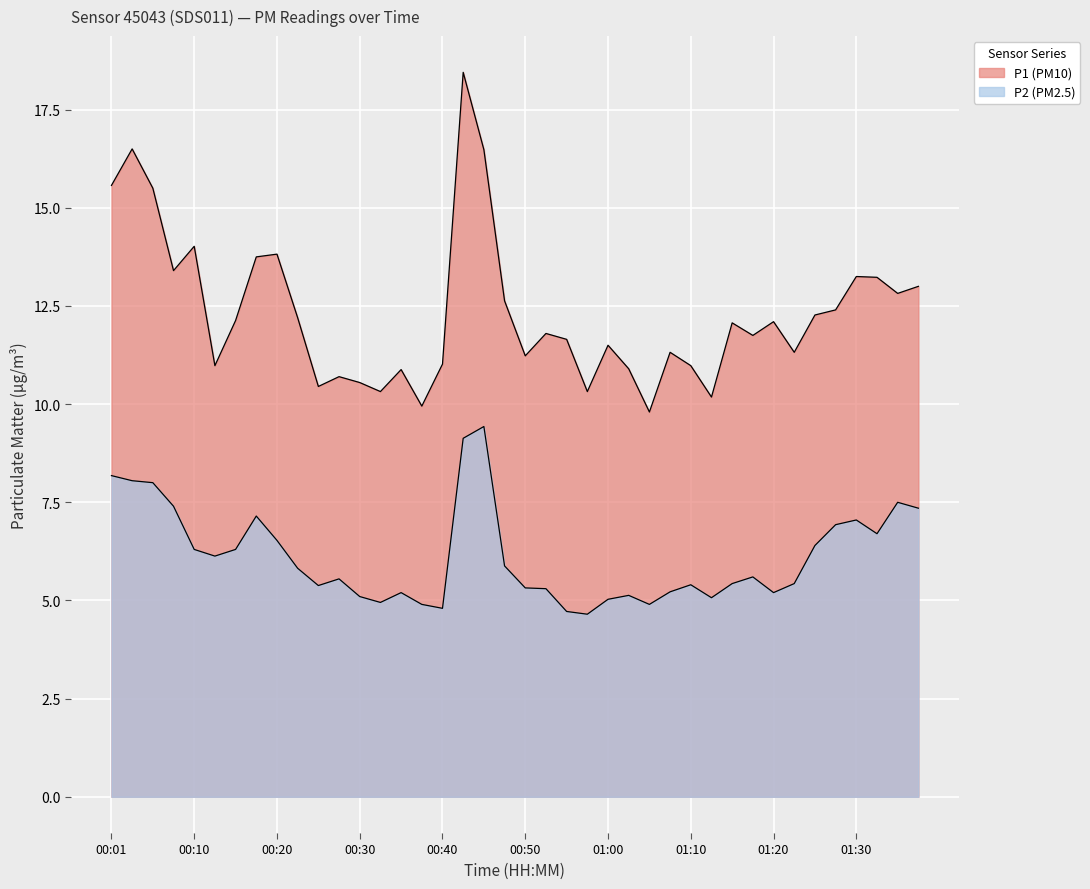

True or false: P2 has more than 1 points higher than both neighbors.

True